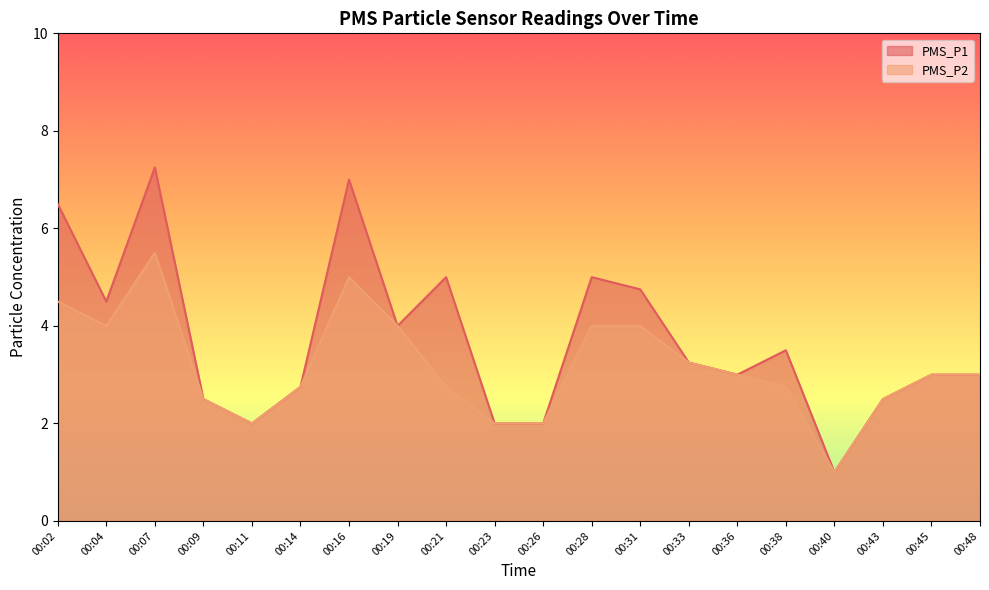

Rank the categories by PMS_P2 value from highest to lowest.

00:07, 00:16, 00:02, 00:04, 00:19, 00:28, 00:31, 00:33, 00:36, 00:45, 00:48, 00:14, 00:21, 00:38, 00:09, 00:43, 00:11, 00:23, 00:26, 00:40